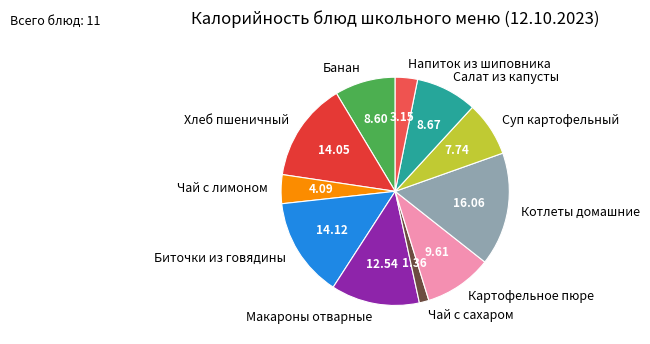

Is there any slice that represents more than half of the pie?

No